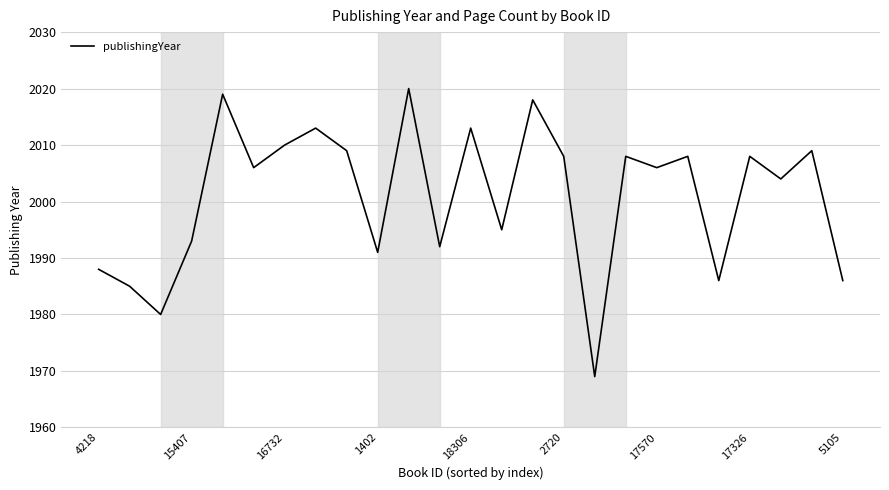

What is the minimum value shown in the chart?

1969